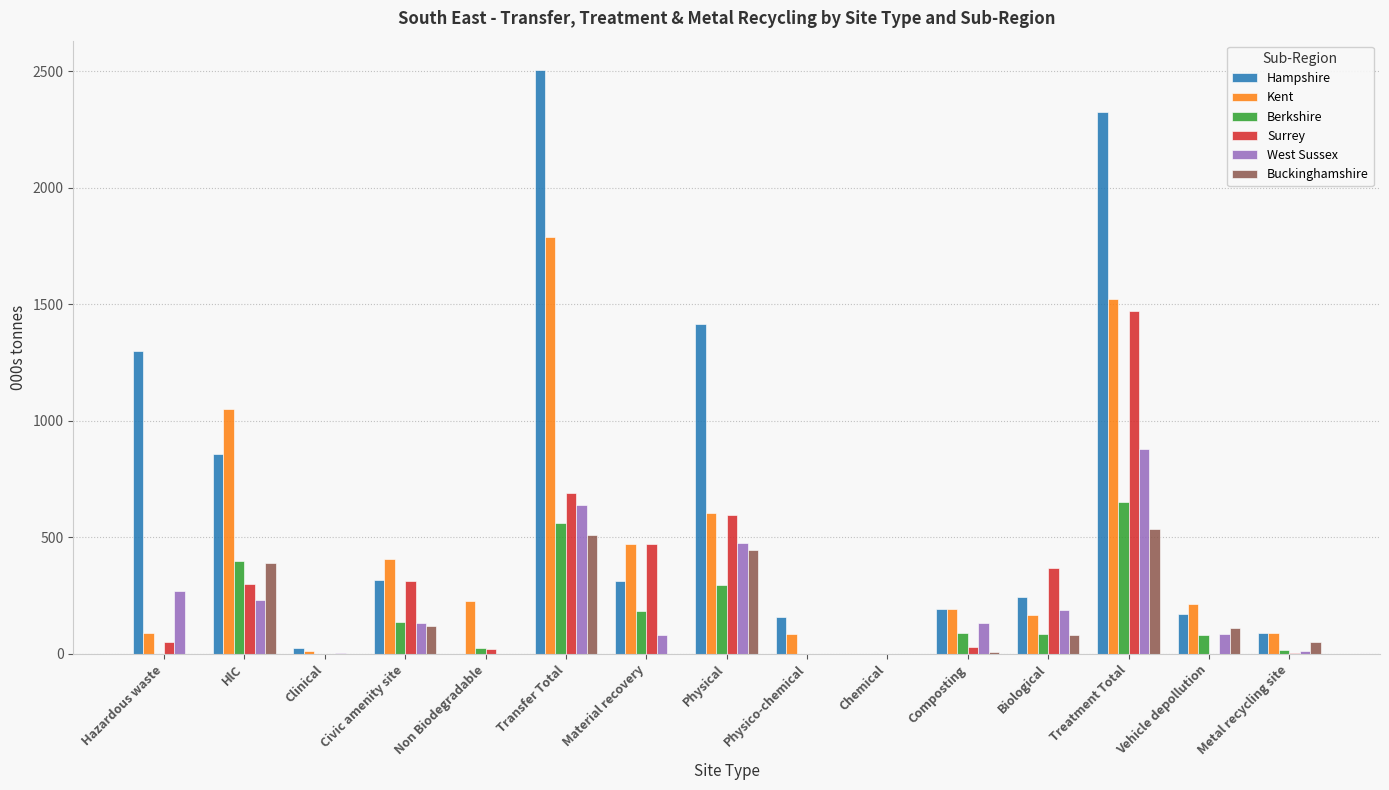

What is the sum of the Buckinghamshire values at HlC and Transfer Total?

902.4